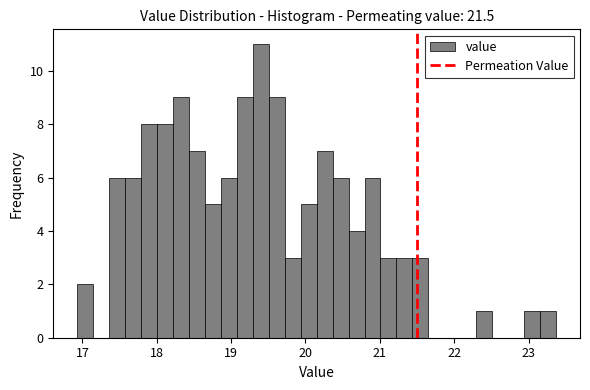

Around what value on the x-axis is the tallest bar? Give the approximate position of its centre, as read against the axis.

19.4